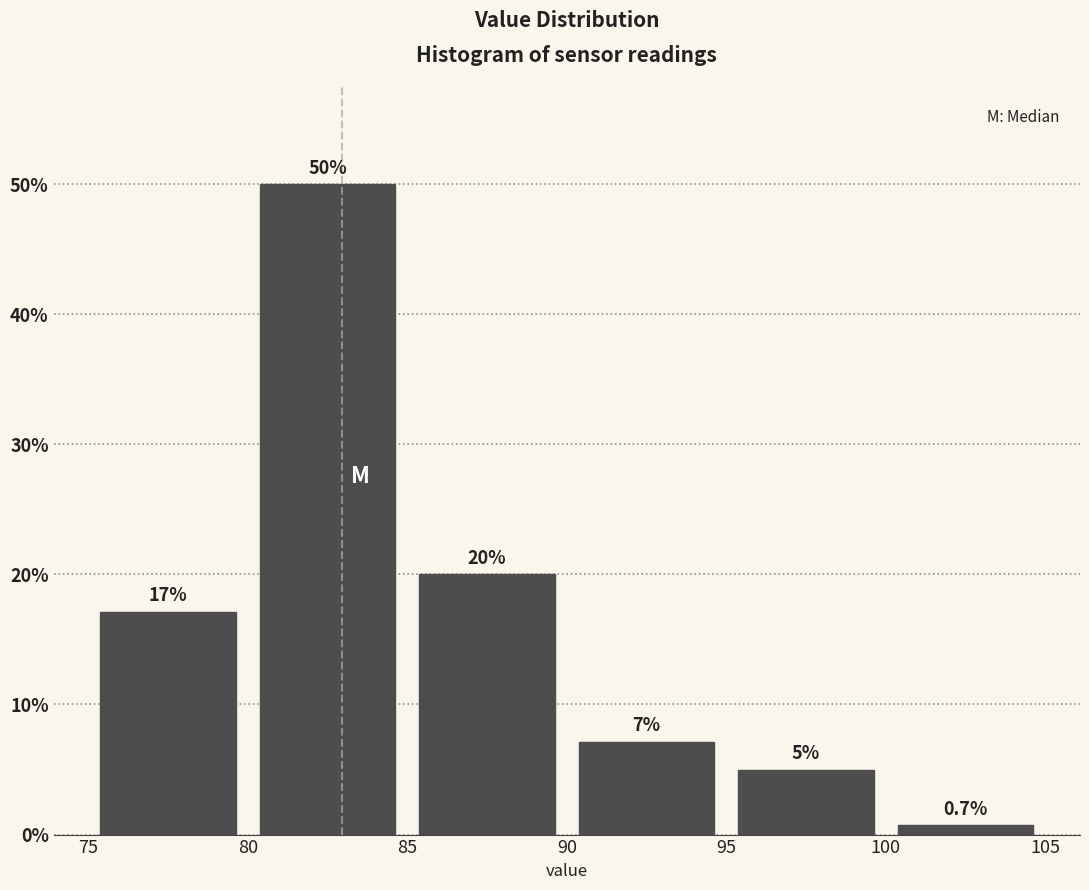

Over which range of the x-axis is the bar tallest?

80 to 85